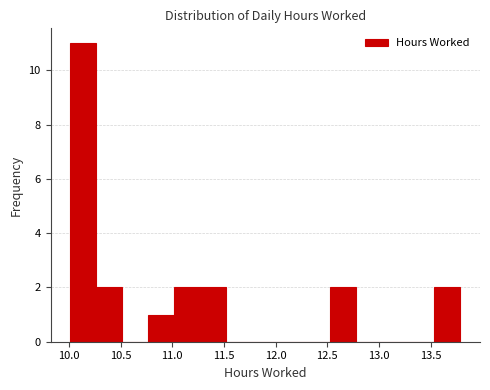

Reading left to right, list every bar in this chart as the range it spans on the x-axis followed by its height. Neither the bar edges nor the heights are printed on the chart, so give them approximately, as read against the axes.

10.00 to 10.25: 11
10.25 to 10.50: 2
10.50 to 10.75: 0
10.75 to 11.00: 1
11.00 to 11.25: 2
11.25 to 11.50: 2
11.50 to 11.75: 0
11.75 to 12.05: 0
12.05 to 12.30: 0
12.30 to 12.55: 0
12.55 to 12.80: 2
12.80 to 13.05: 0
13.05 to 13.30: 0
13.30 to 13.55: 0
13.55 to 13.80: 2